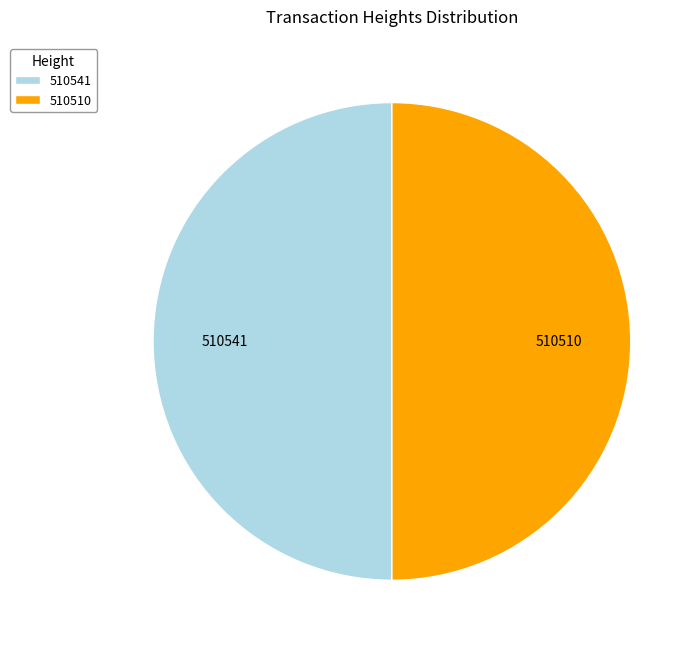

Approximately how many times larger is the value at 510541 compared to 510510?

1.0